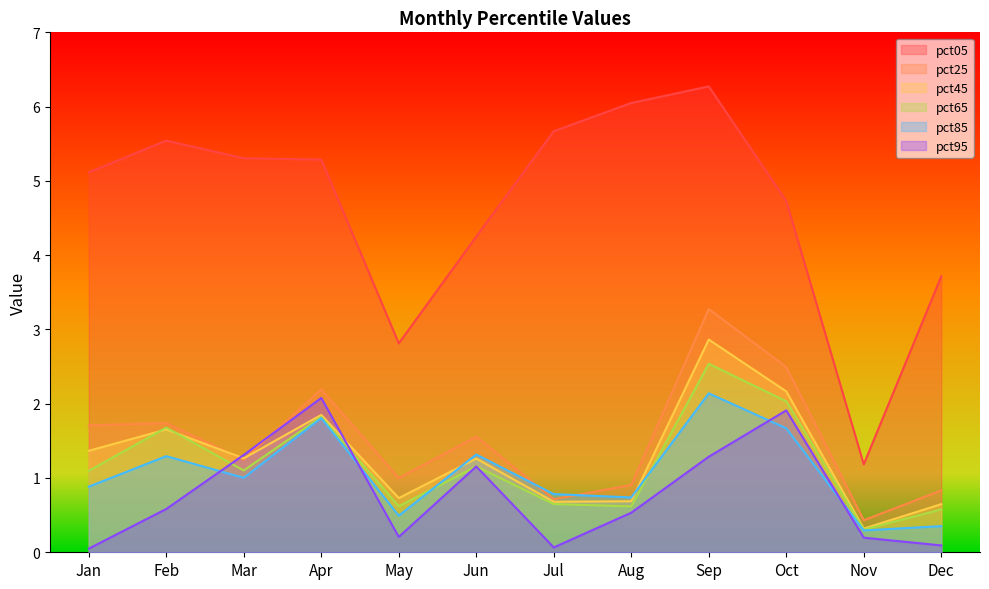

In pct65, how many points are higher than both neighbors (excluding endpoints)?

4